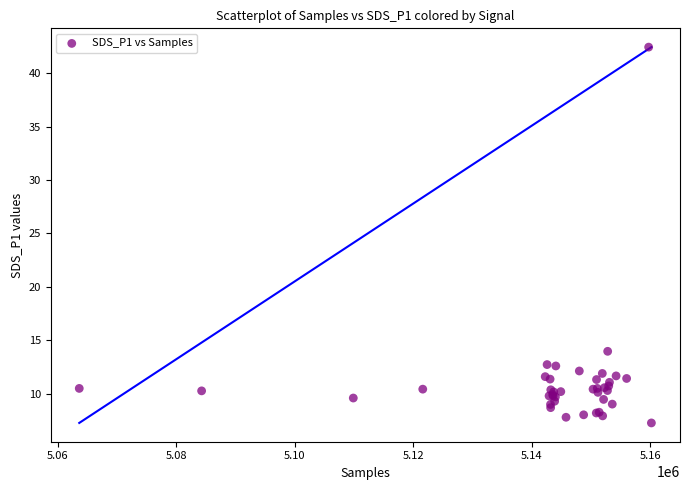

What Y value in the scatter plot is closest to 24?

14.0